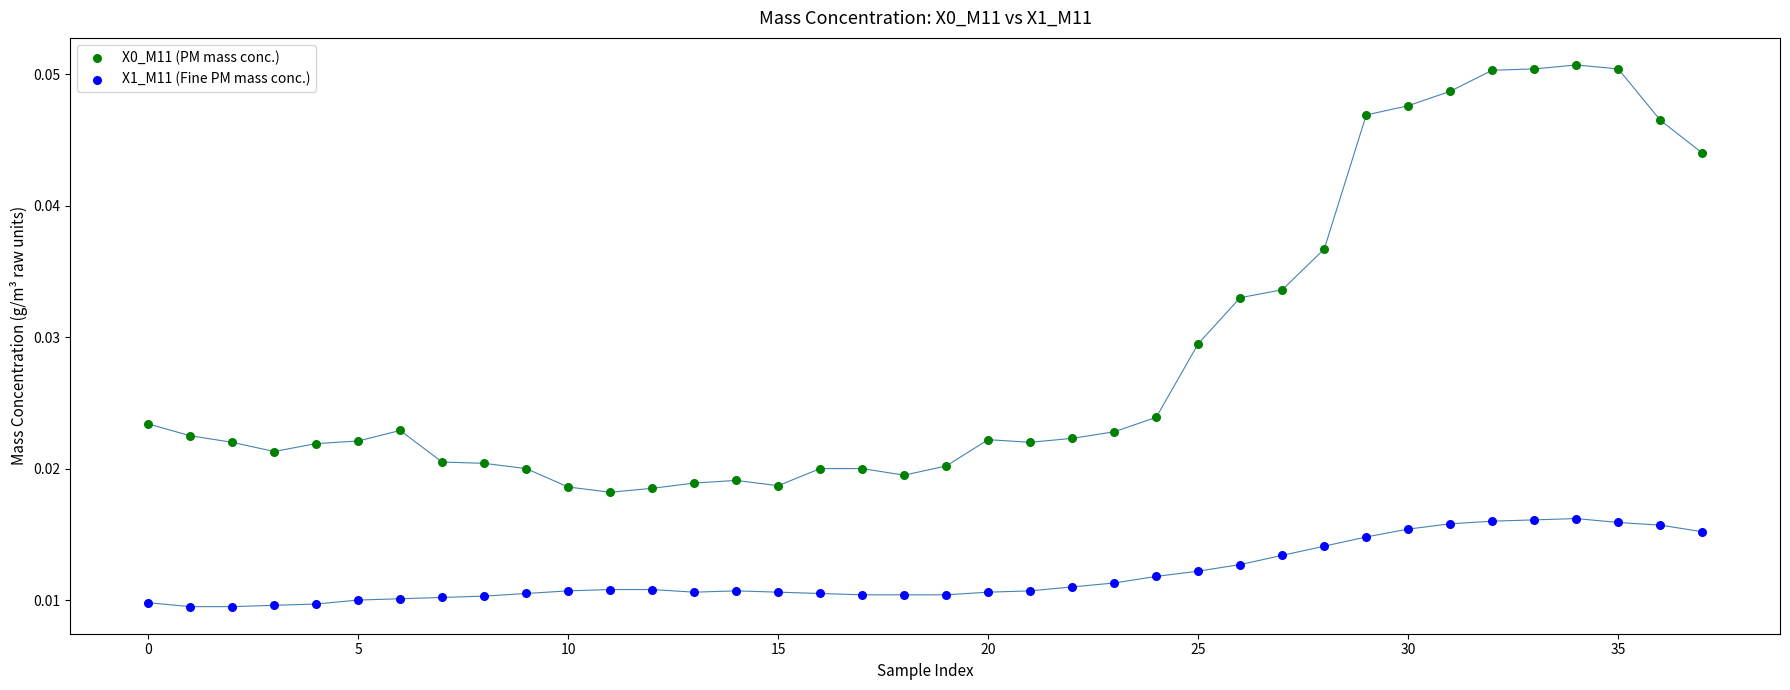

Which series contains the lowest Y value?

X1_M11 (Fine PM mass conc.)